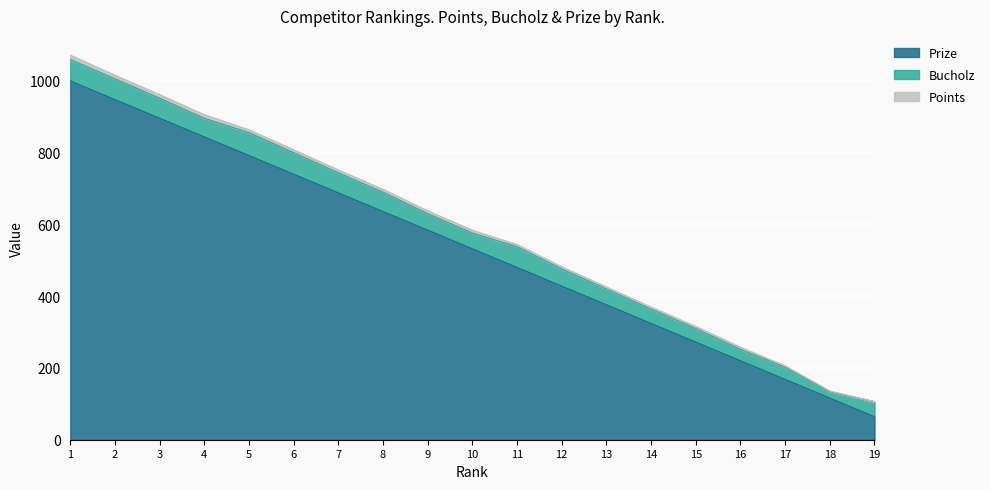

Reading left to right, what are all the values shown in this chart?

Prize: 1000	948	896	844	792	740	688	636	584	532	480	428	376	324	272	220	168	116	64
Bucholz: 60	58	56	52	64	60	56	54	46	44	58	48	44	40	38	32	34	18	42
Points: 12	10	10	10	8	8	8	8	8	8	6	6	6	6	6	6	4	2	0